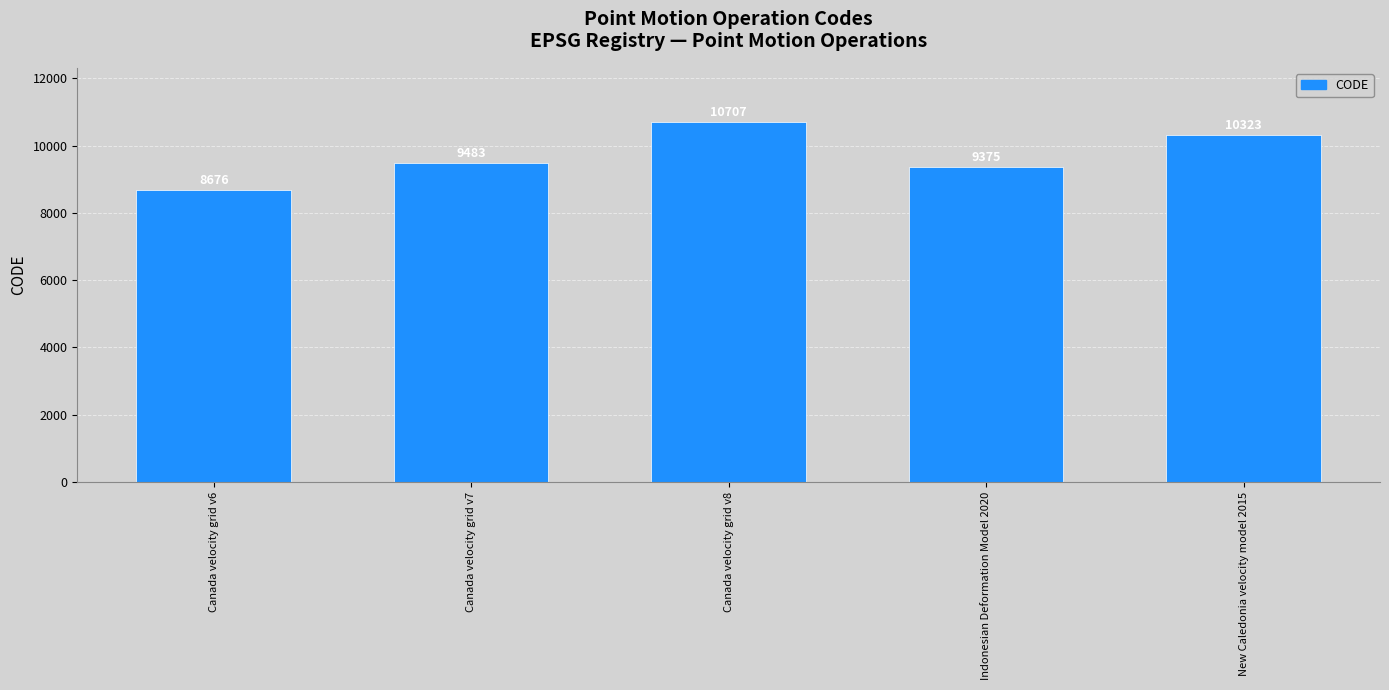

Is it true that the value at Canada velocity grid v6 is 8676?

True